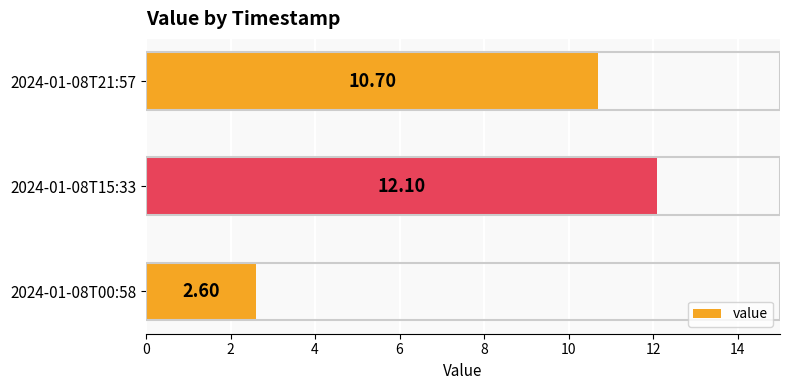

Which has a higher value, 2024-01-08T00:58 or 2024-01-08T15:33?

2024-01-08T15:33